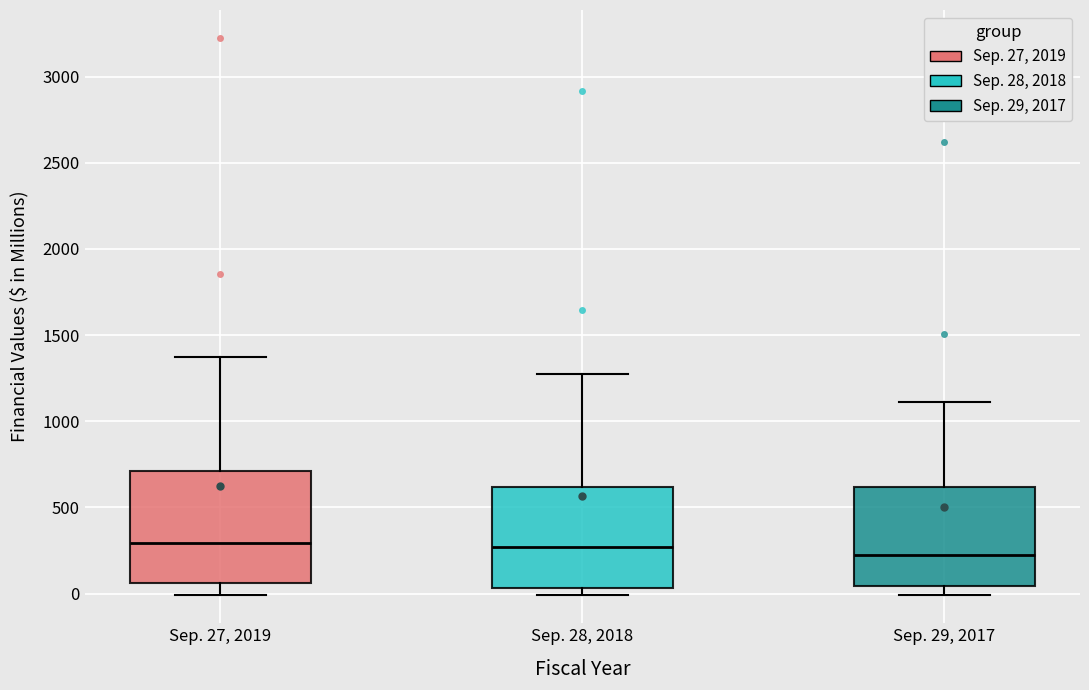

Reading left to right, read every box against the y-axis: the position of its median line, the range the box covers, and the ends of its whiskers. The values are not printed on the chart, so give them approximately, as read against the axis.

Sep. 27, 2019: median 300, box 50 to 700, whiskers 0 to 1350
Sep. 28, 2018: median 250, box 50 to 600, whiskers 0 to 1250
Sep. 29, 2017: median 200, box 50 to 600, whiskers 0 to 1100